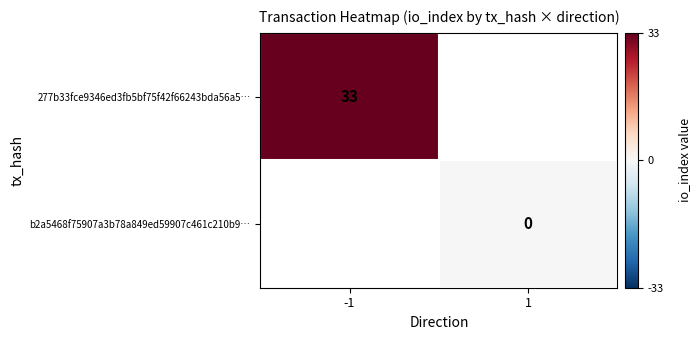

Is it true that 277b33fce9346ed3fb5bf75f42f66243bda56a5… equals 33 at -1?

True